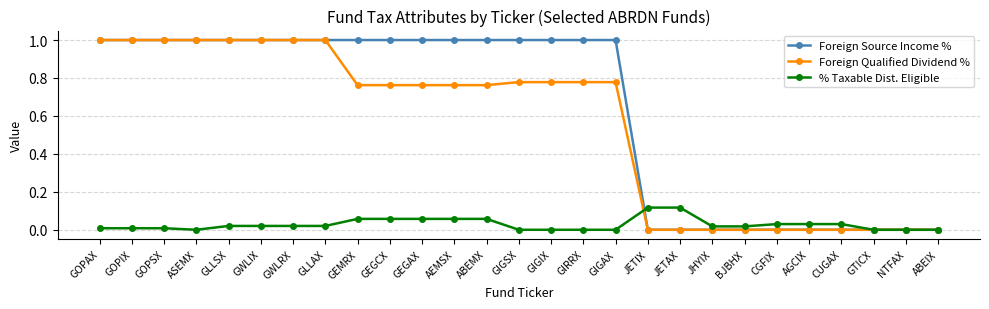

True or false: Foreign Source Income % has a value of 1.0 at AEMSX.

True